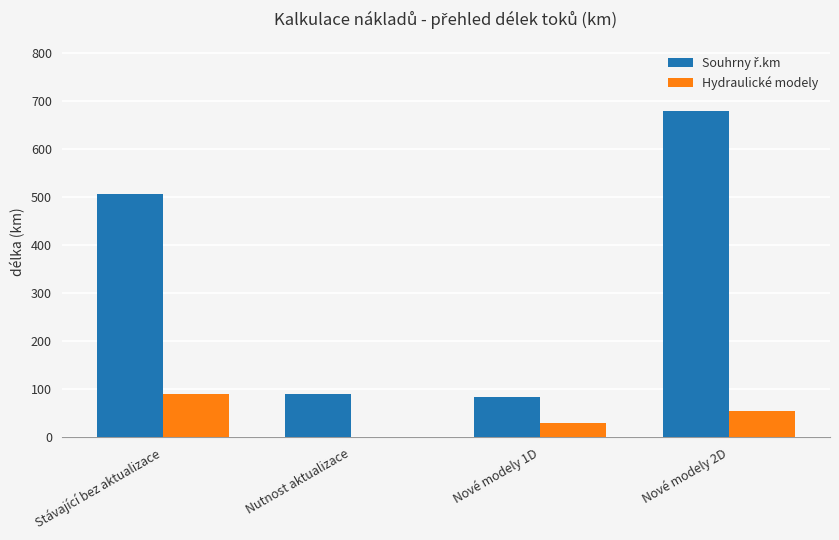

At which label does Hydraulické modely reach its peak?

Stávající bez aktualizace